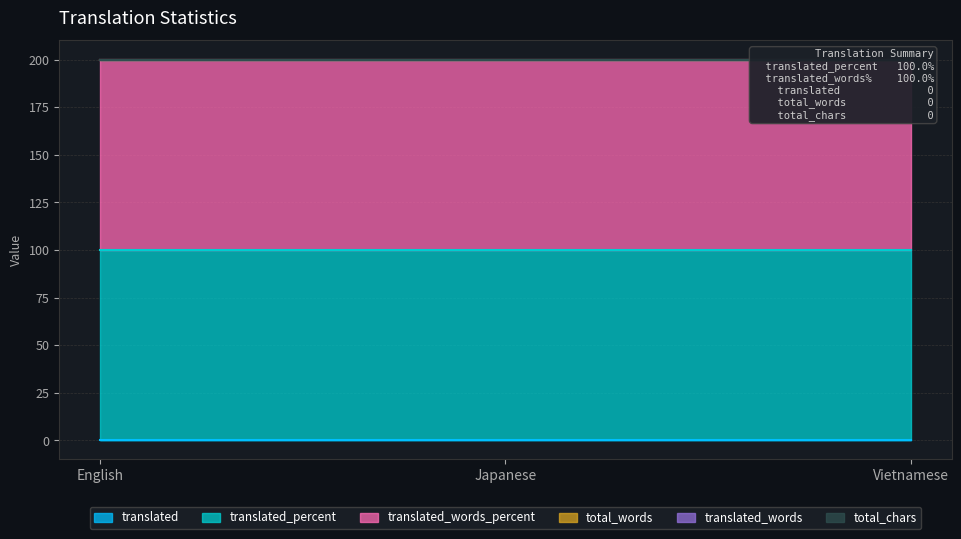

Reading right to left, transcribe all the data shown in this chart.

translated: Vietnamese=0	Japanese=0	English=0
translated_percent: Vietnamese=100	Japanese=100	English=100
translated_words_percent: Vietnamese=100	Japanese=100	English=100
total_words: Vietnamese=0	Japanese=0	English=0
translated_words: Vietnamese=0	Japanese=0	English=0
total_chars: Vietnamese=0	Japanese=0	English=0